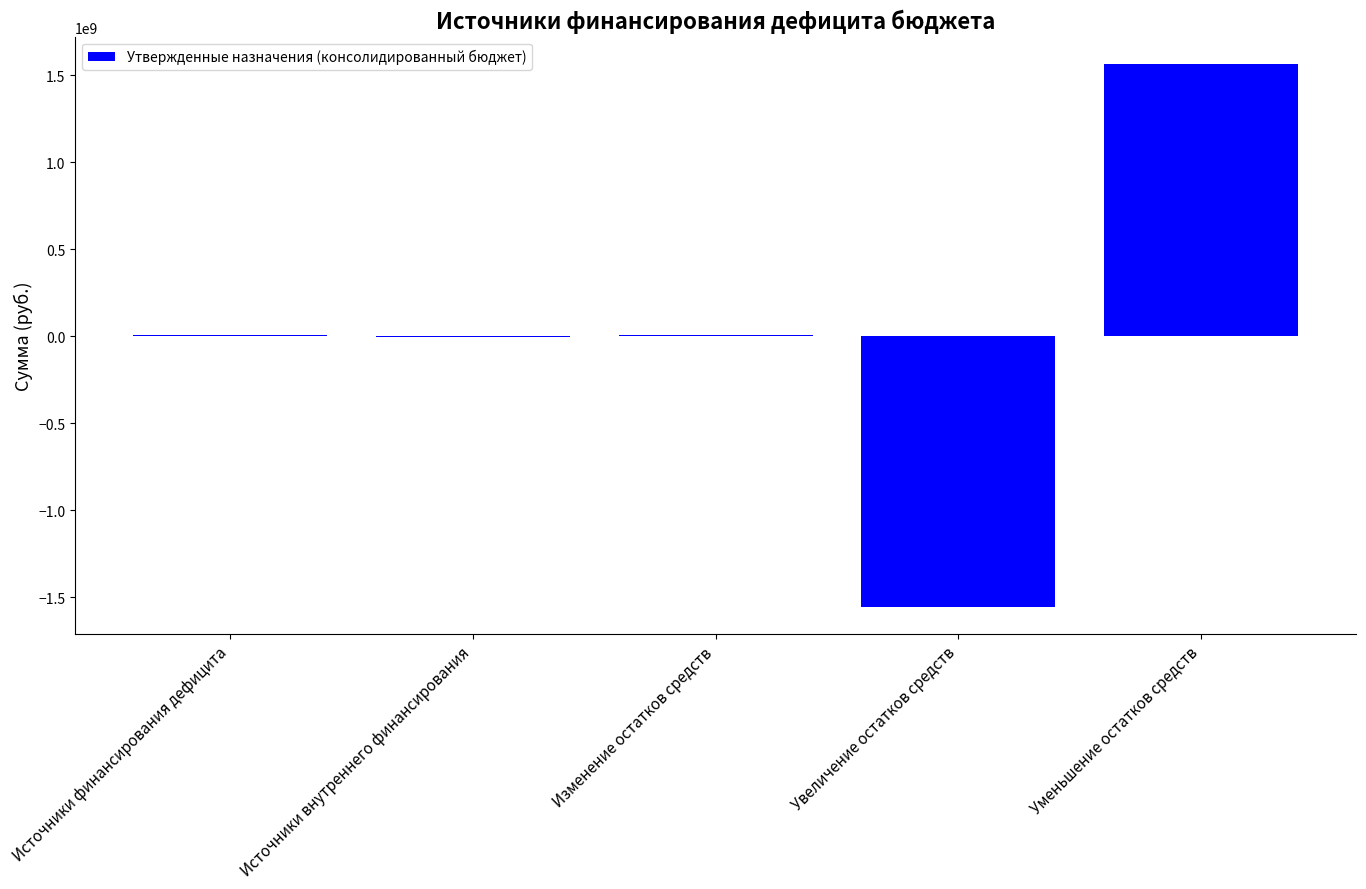

What value does the data have at Уменьшение остатков средств?

1565324694.6